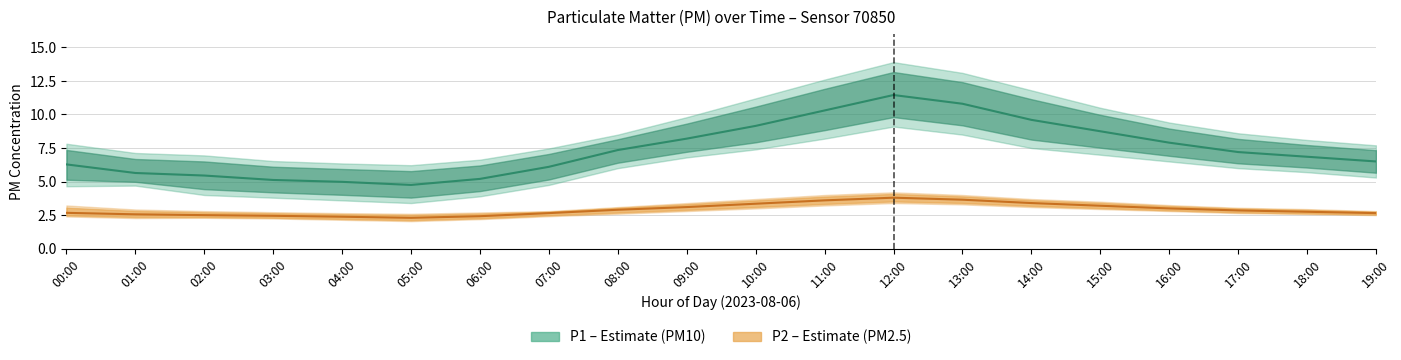

What is the sum of all P2 values?

58.2